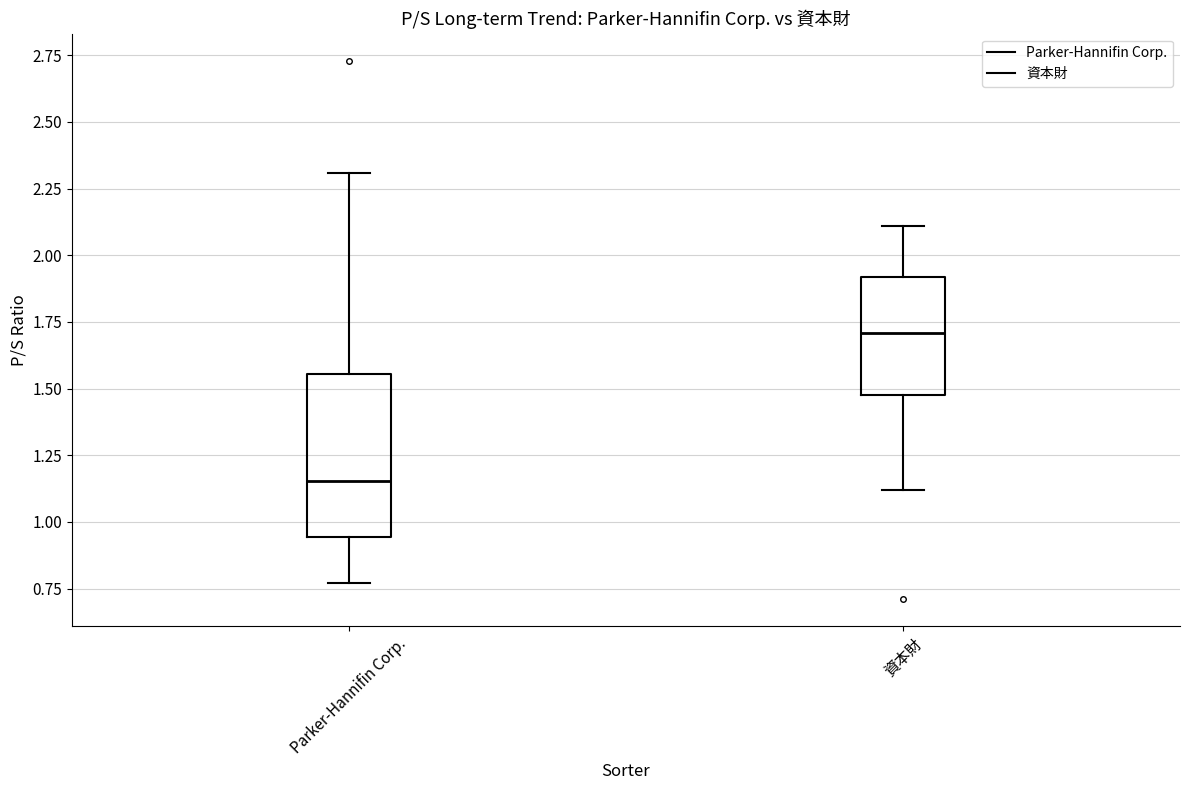

Reading left to right, transcribe this box plot: for each box, give where its median line is, the range the box spans, and where its two whiskers end, as read against the y-axis. The values are not printed on the chart, so give them approximately, as read against the axis.

Parker-Hannifin Corp.: median 1.15, box 0.95 to 1.55, whiskers 0.75 to 2.30
資本財: median 1.70, box 1.50 to 1.90, whiskers 1.10 to 2.10